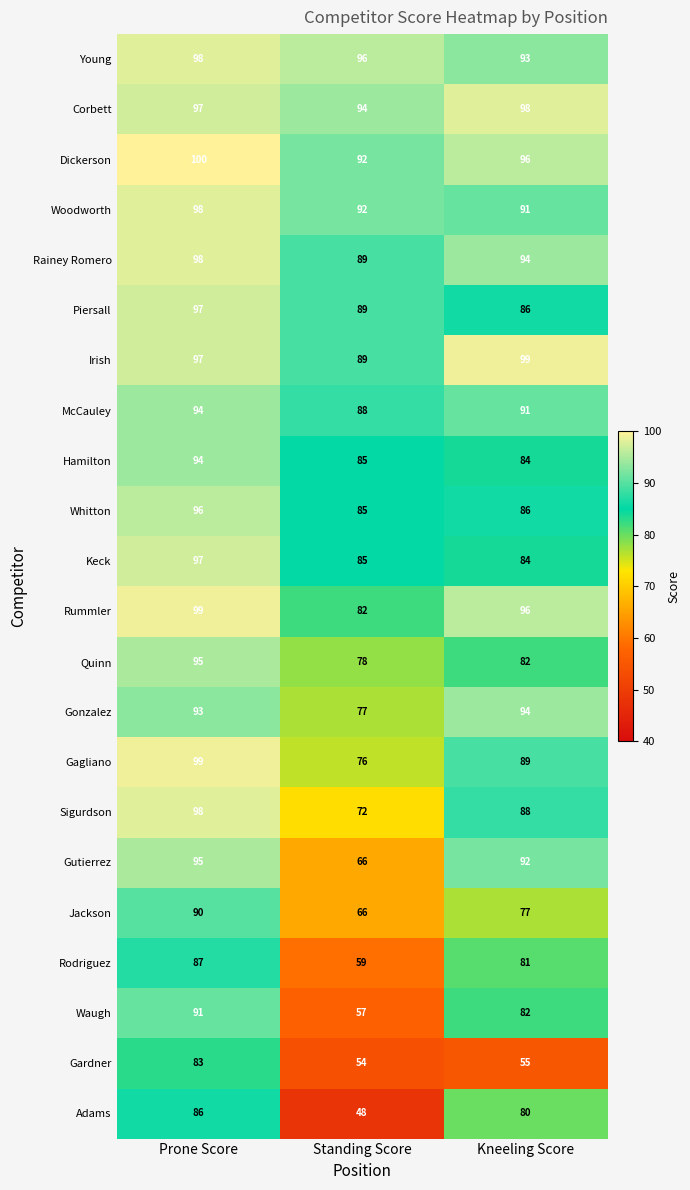

What is the total value across all series at Prone Score?

2082